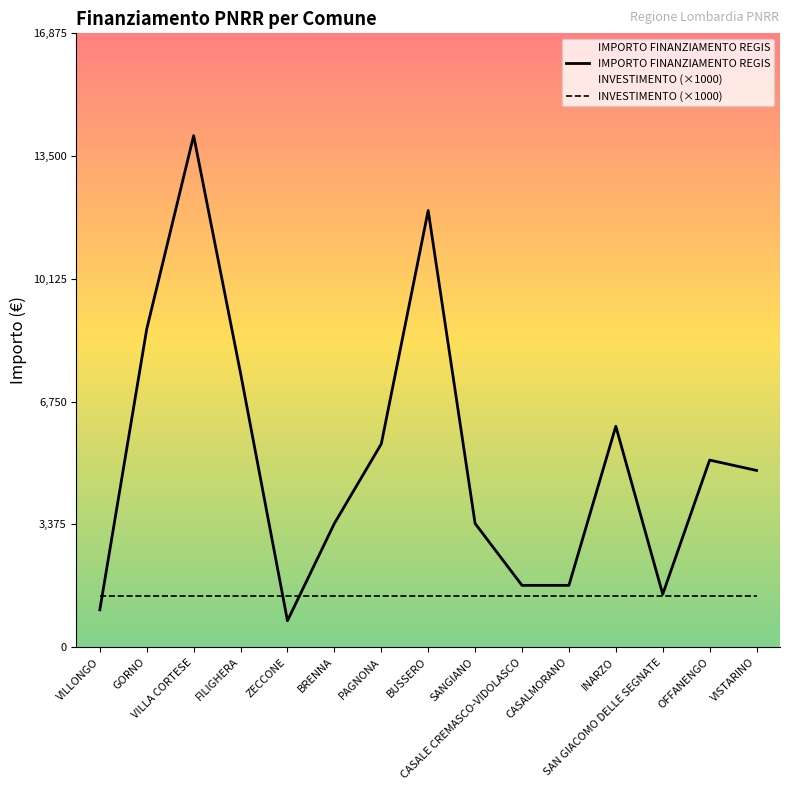

What is the maximum value shown in the chart?

14063